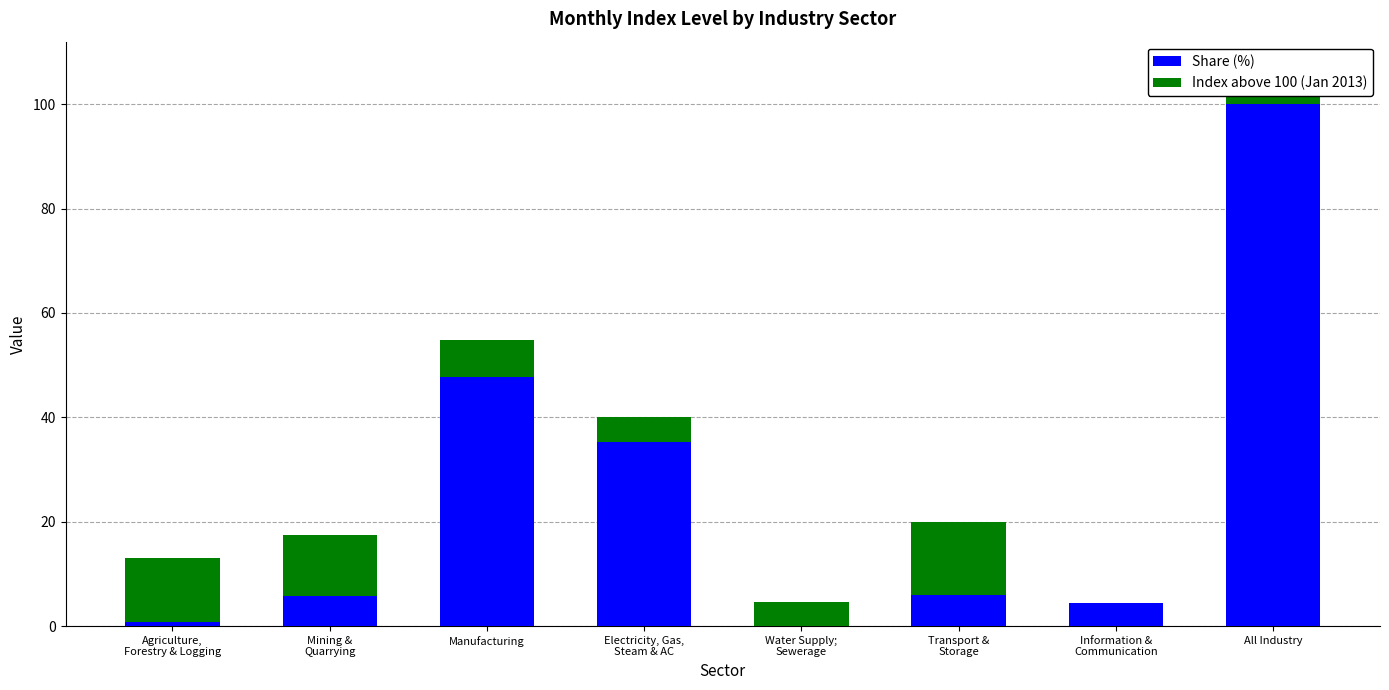

What is the sum of all Share (%) values?

200.0